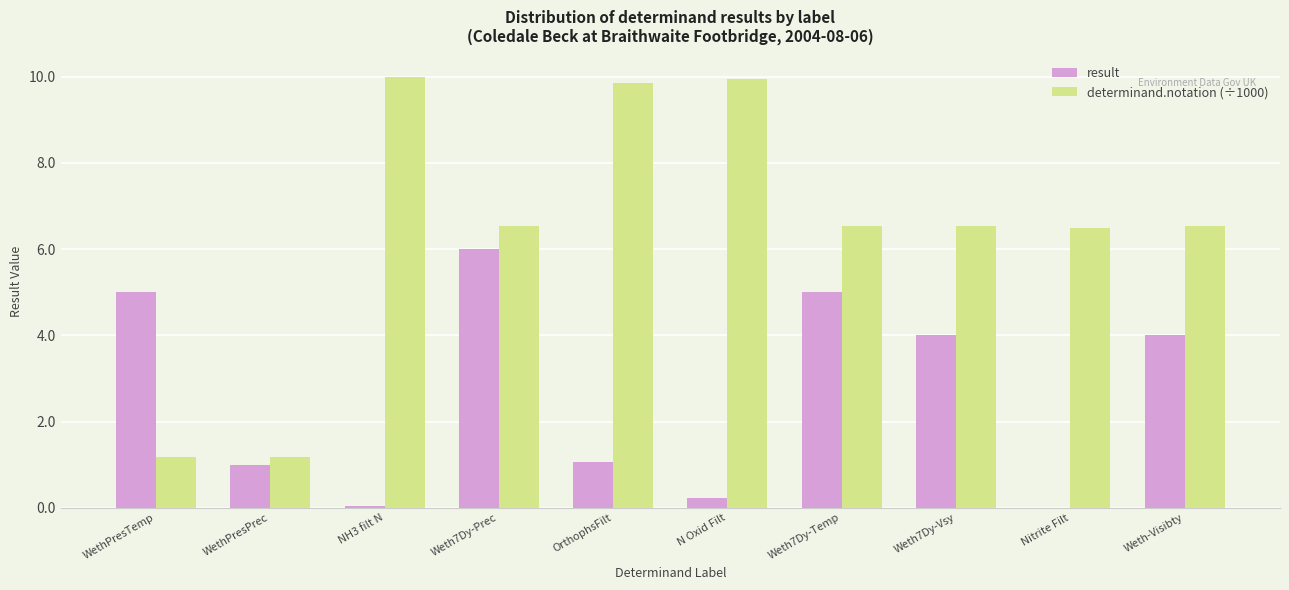

Between Weth7Dy-Temp and Nitrite Filt, which series saw the biggest shift?

result